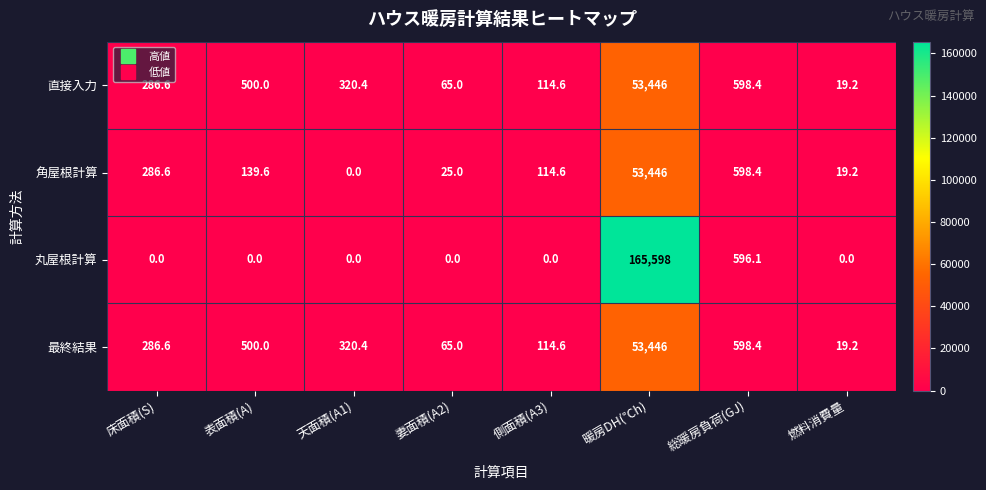

At how many categories does at least one series exceed 18726?

1